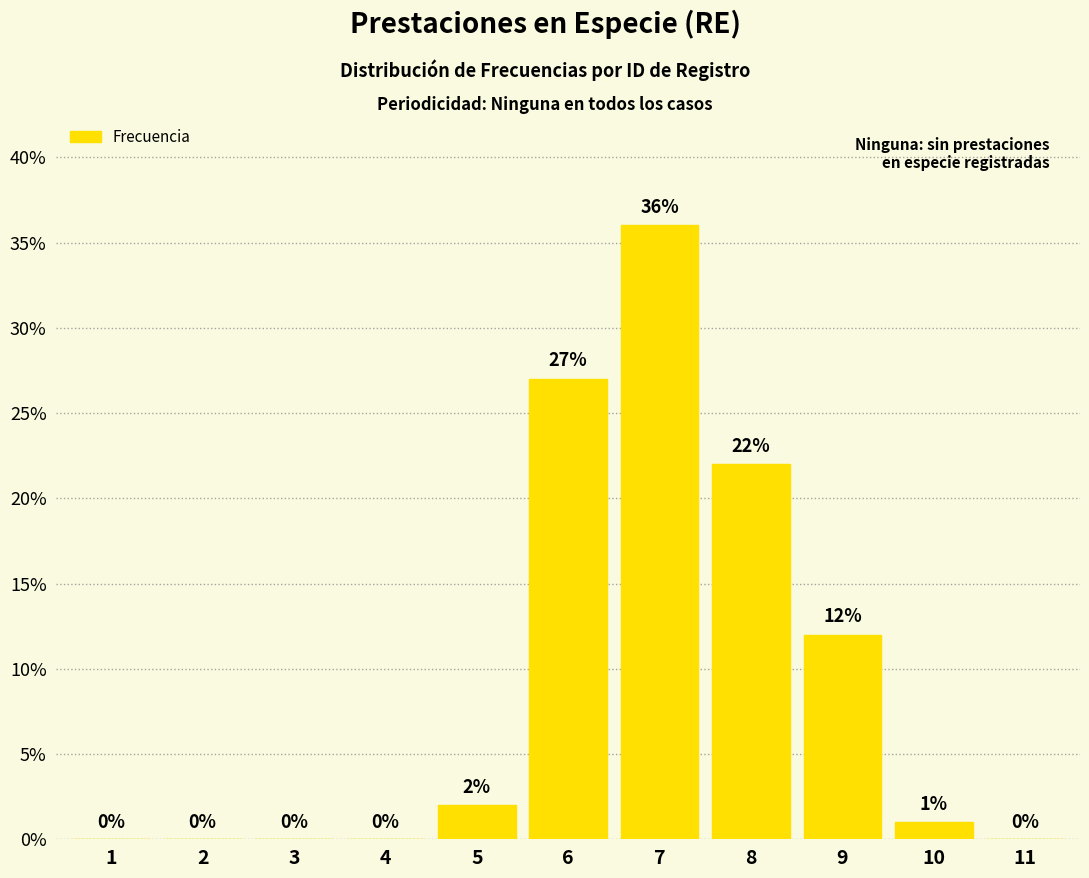

The chart shows a value of 13 at 4. True or false?

False